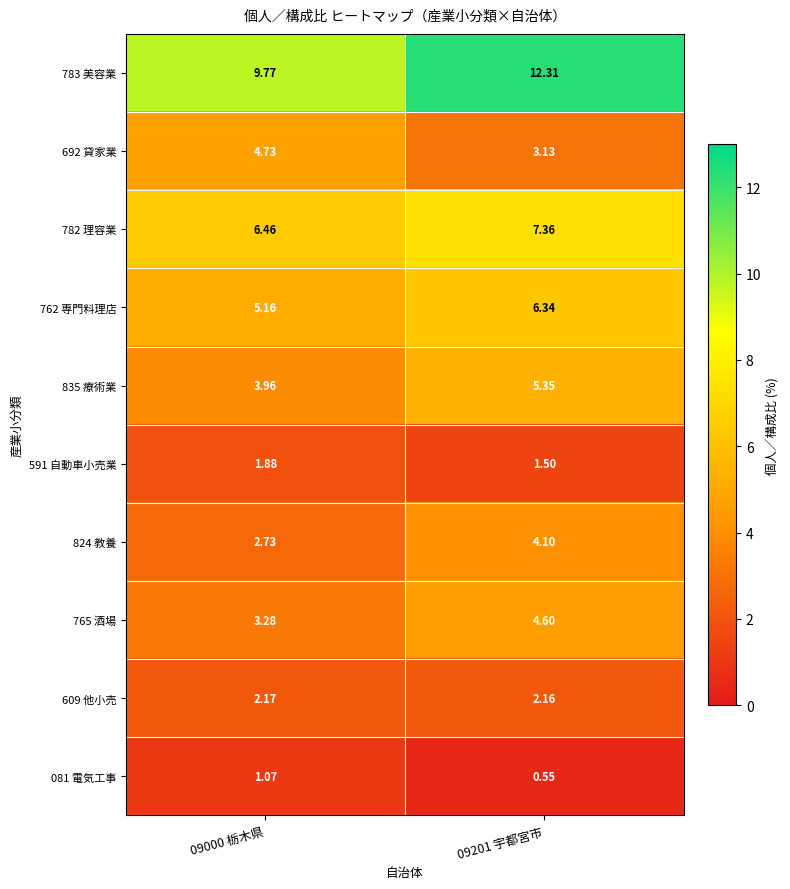

Is the value of 783 美容業 at 09201 宇都宮市 greater than the value of 782 理容業 at 09000 栃木県?

Yes